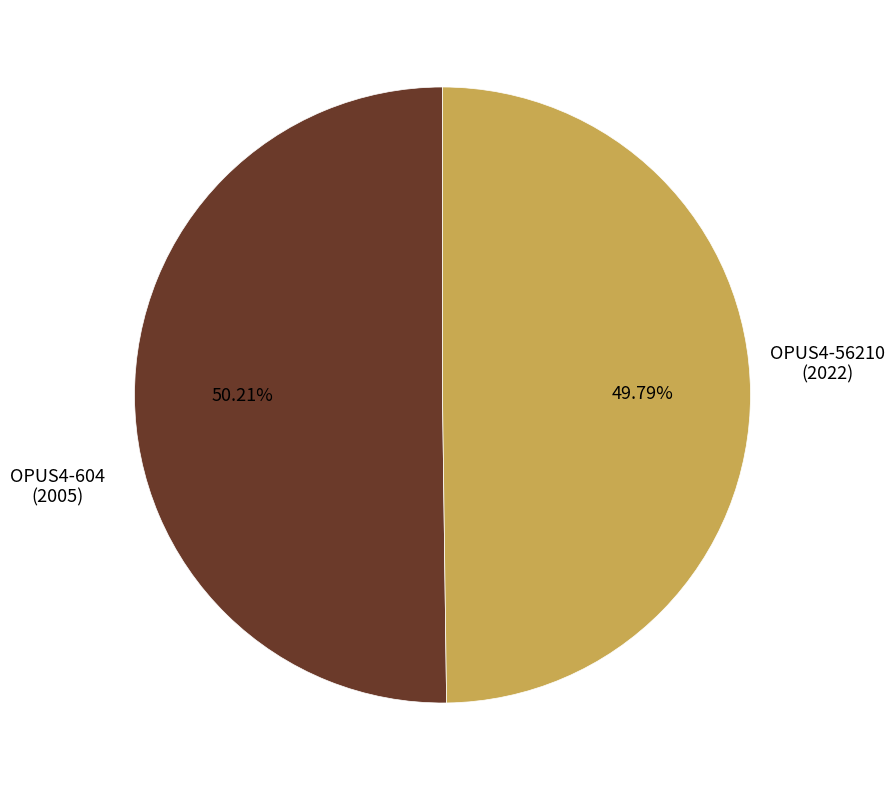

How many slices are in this pie chart?

2